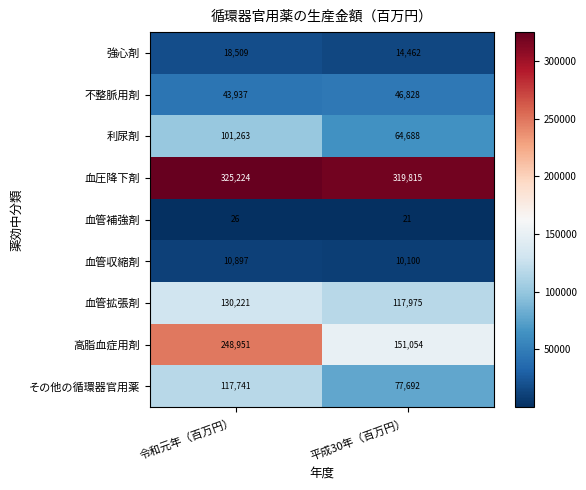

What is the total value across all series at 平成30年（百万円）?

802635